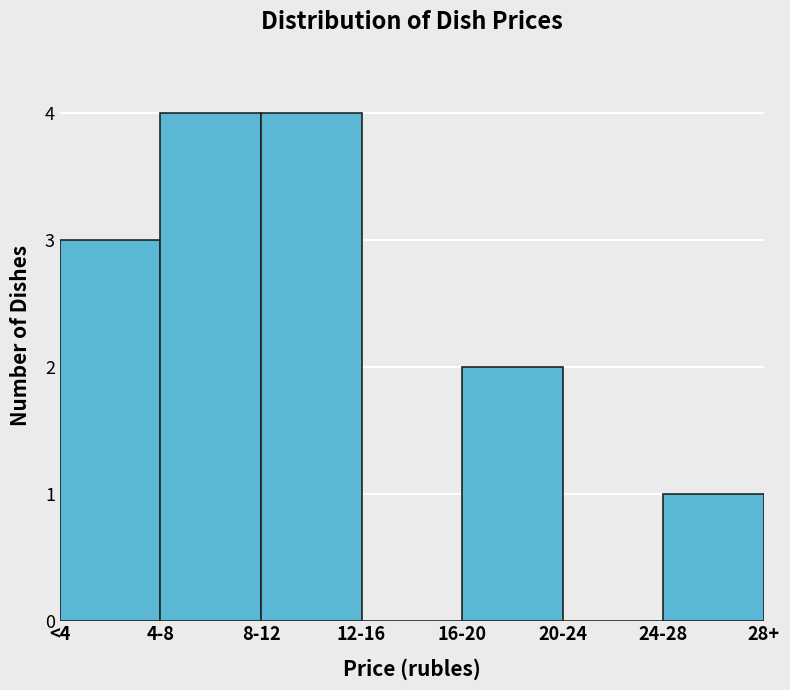

Reading left to right, what are all the values shown in this chart?

<4=3	4-8=4	8-12=4	12-16=0	16-20=2	20-24=0	24-28=1